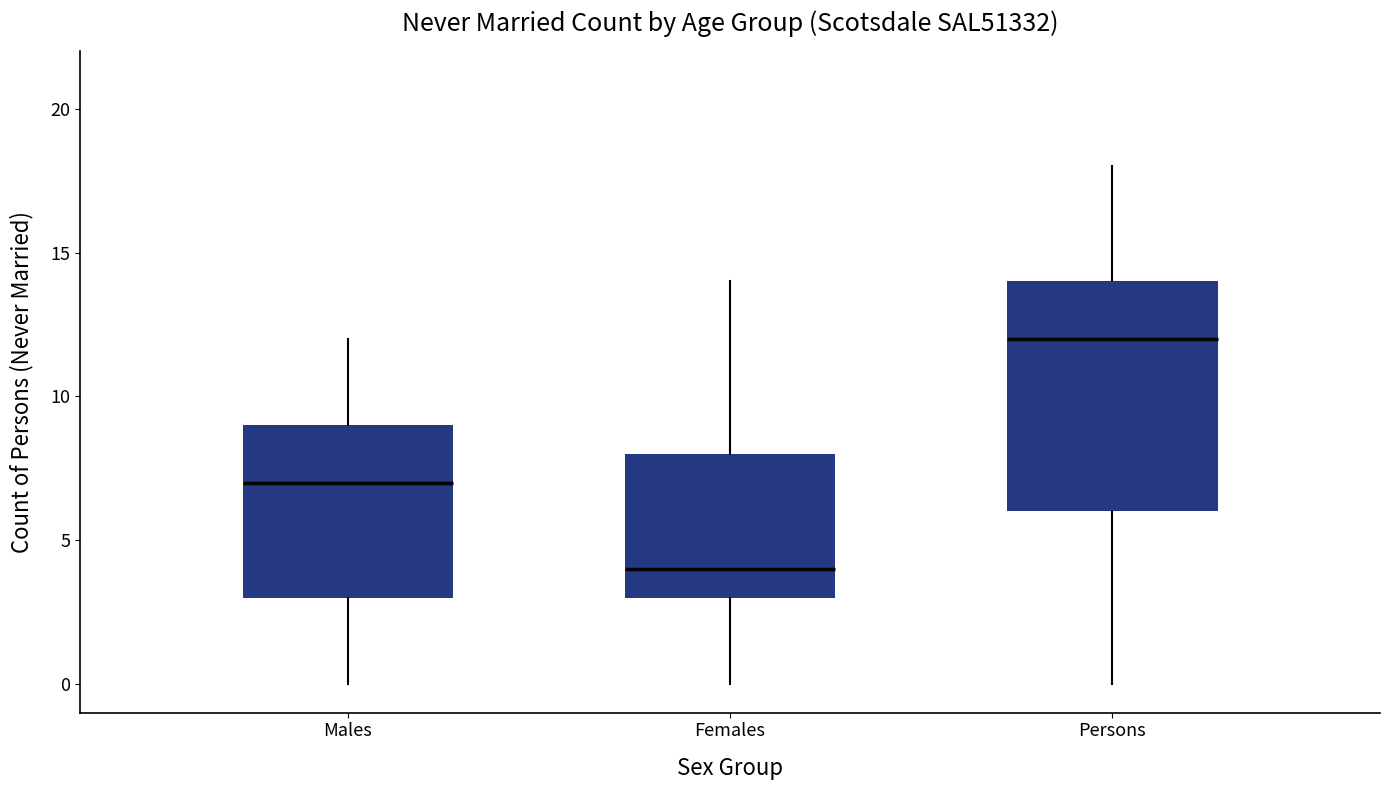

Comparing the boxes themselves (not the whiskers), which one is the tallest?

Persons